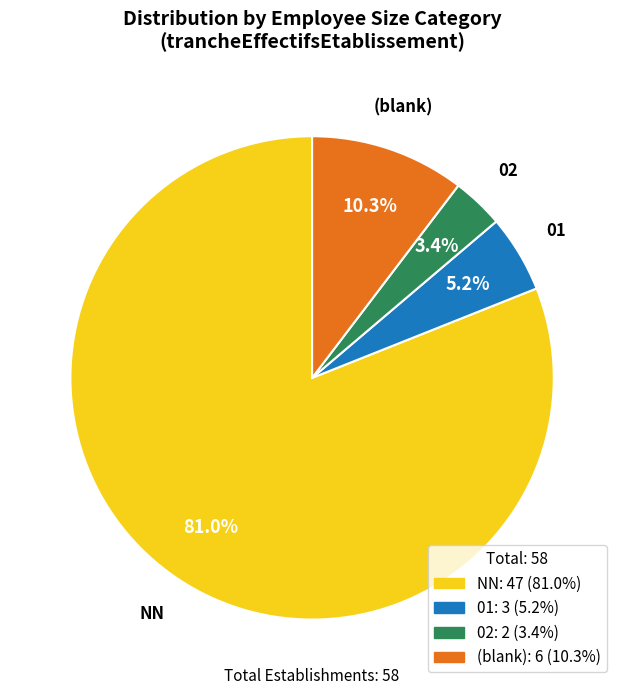

What is the largest slice in the pie chart?

NN